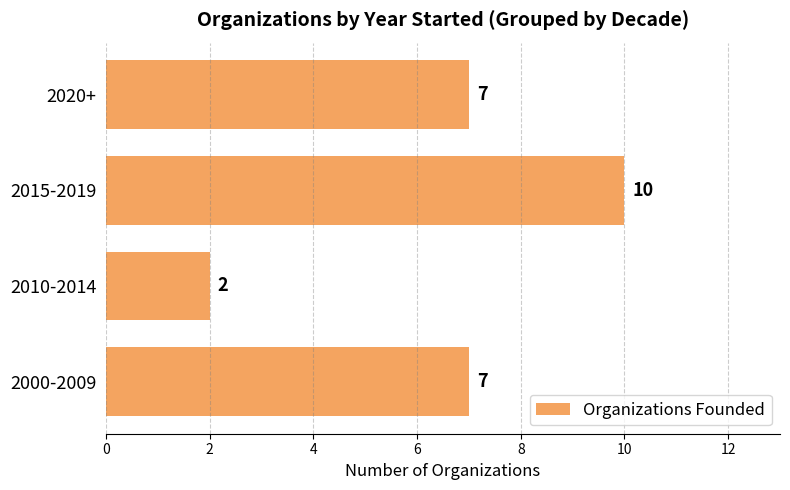

What is the change in value from 2000-2009 to 2010-2014?

-5